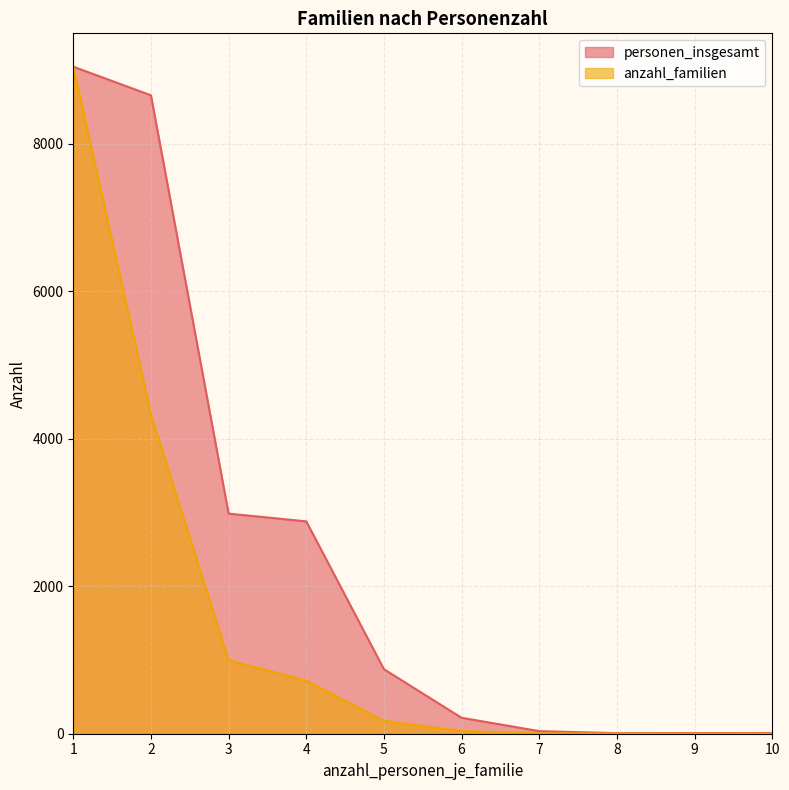

What is the sum of all anzahl_familien values?

15309